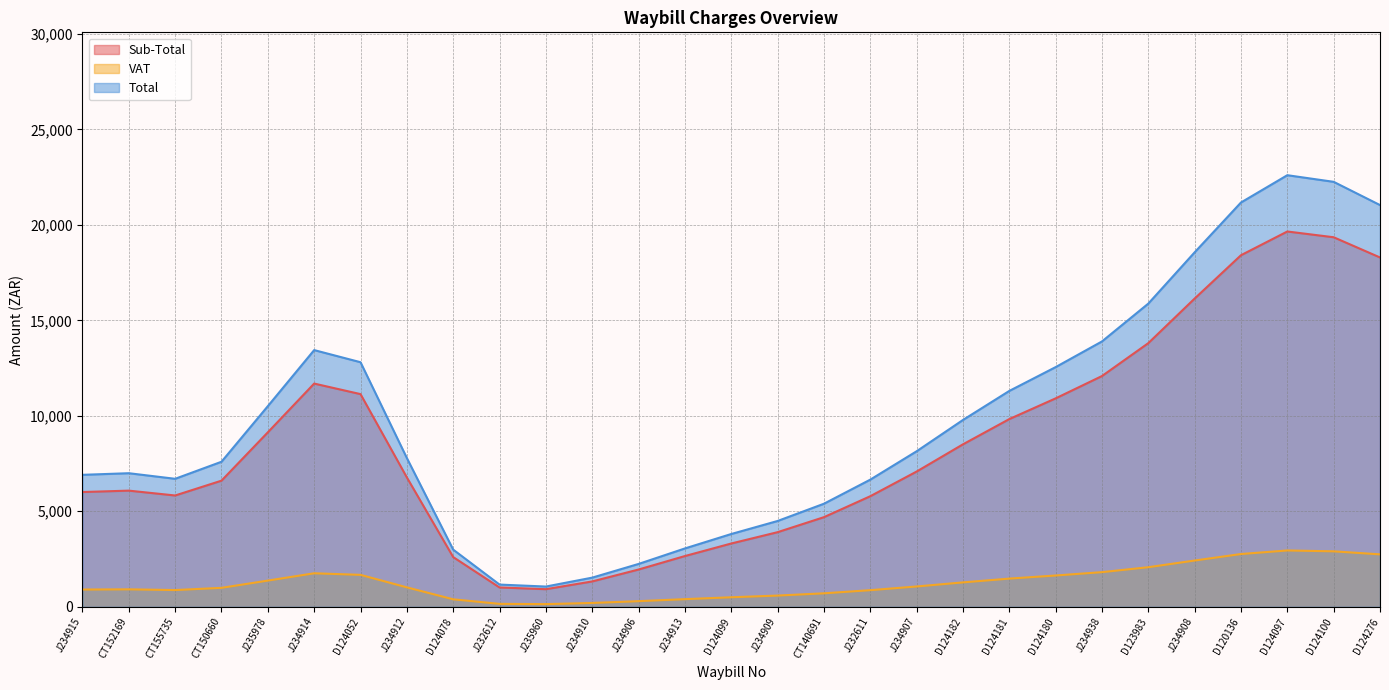

Rank the series by their average value, from highest to lowest.

Total, Sub-Total, VAT